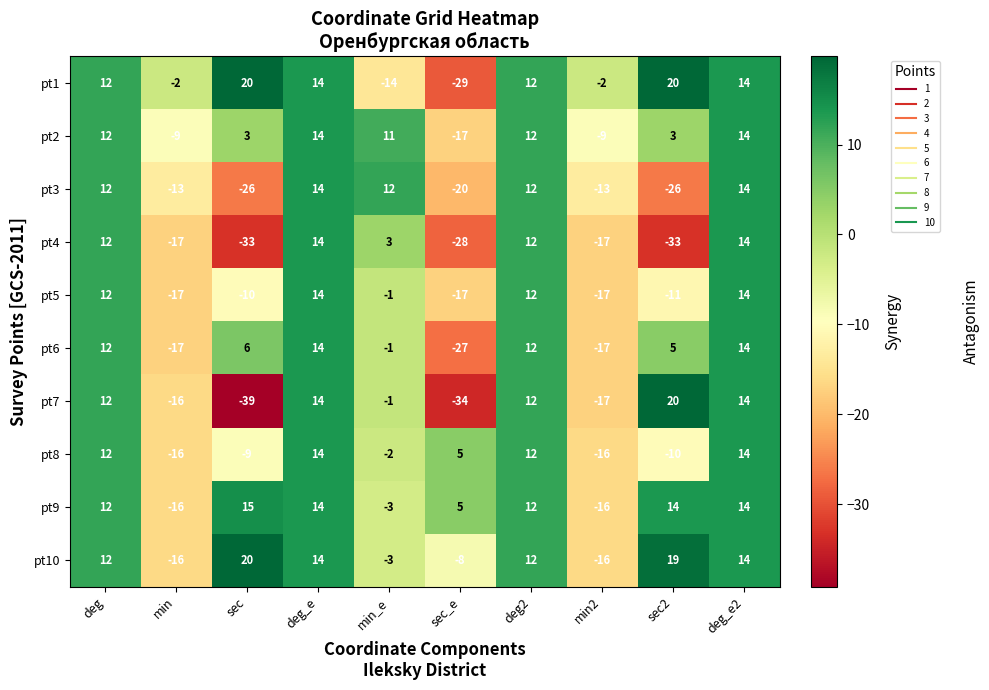

Which series has the largest range (max minus min)?

pt7